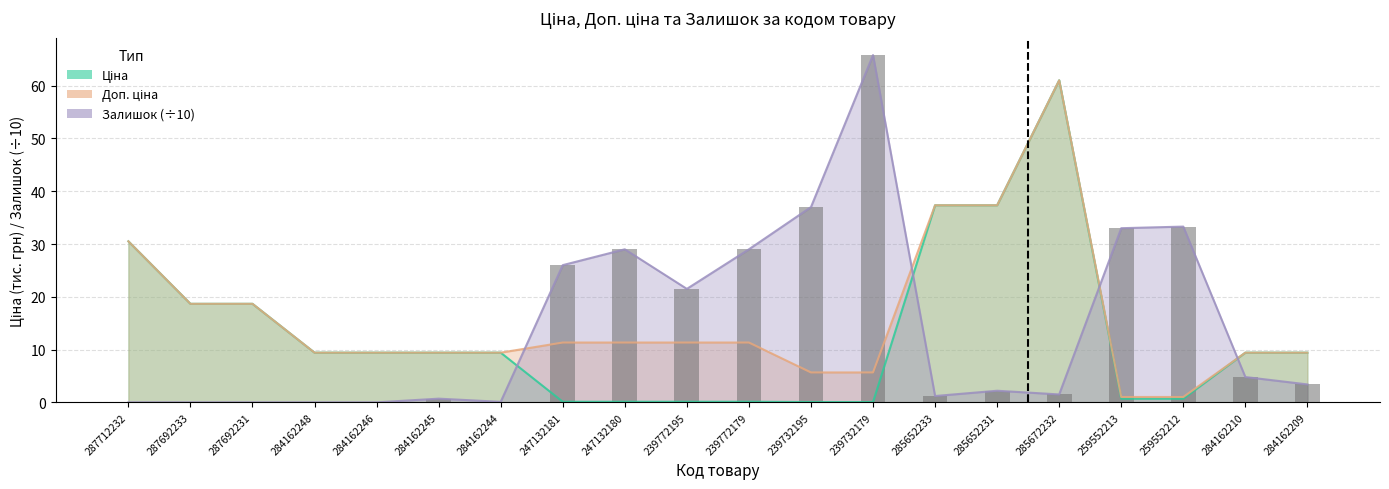

Between 239732195 and 284162248, which is larger?

284162248